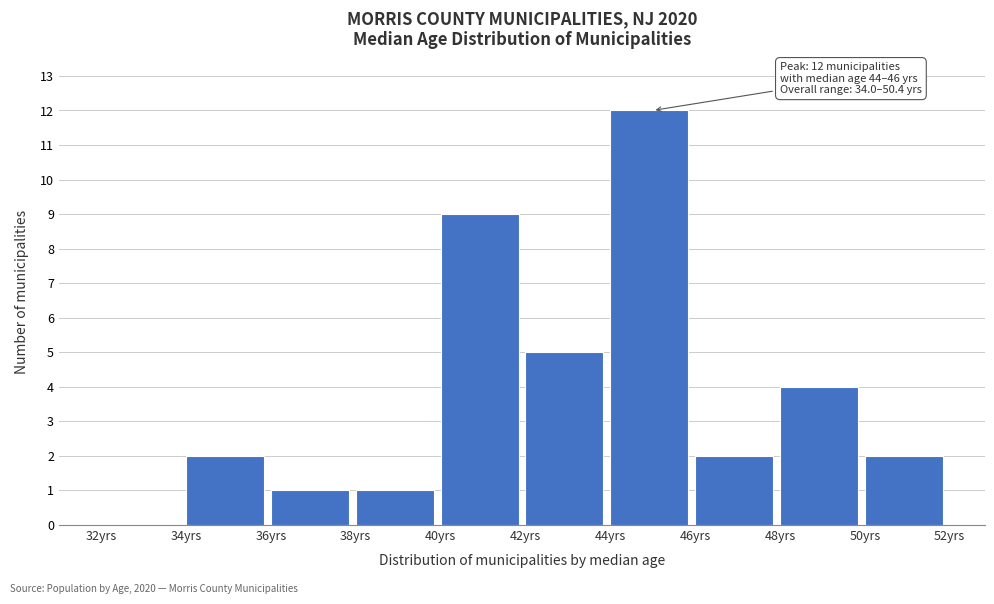

Over which range of the x-axis is the bar tallest?

44 to 46